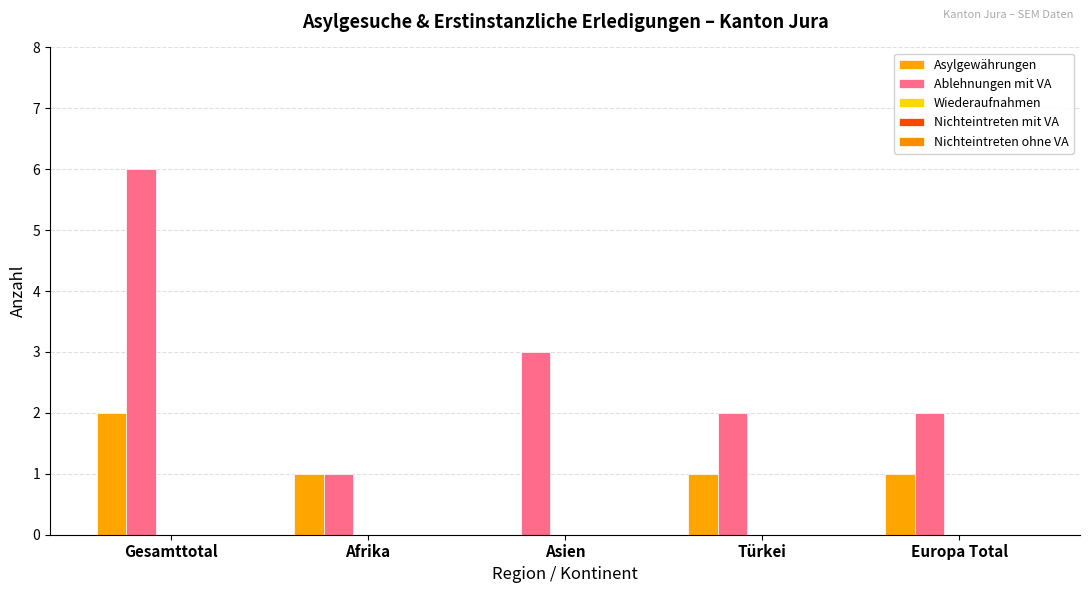

True or false: Asylgewährungen has a value of 2 at Gesamttotal.

True